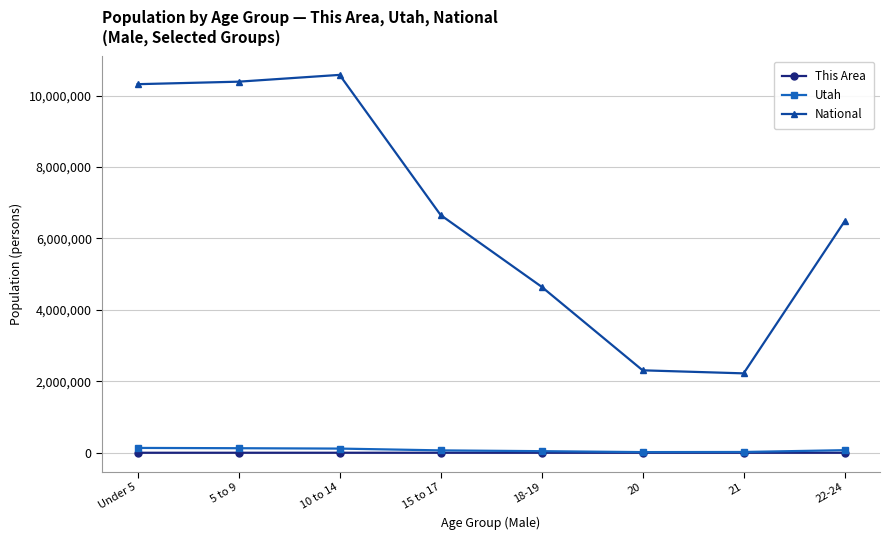

True or false: National has more than 0 points higher than both neighbors.

True